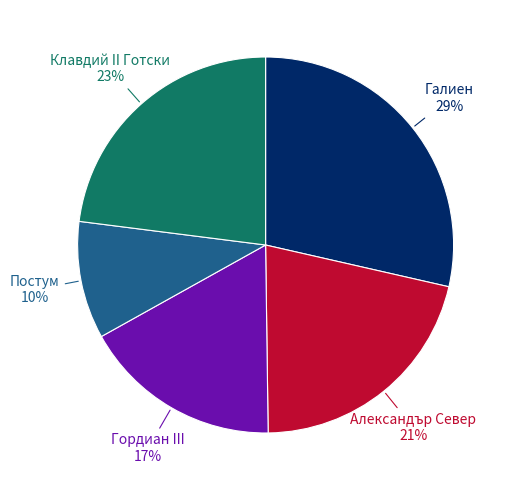

To the nearest percent, what is the average slice percentage?

20%